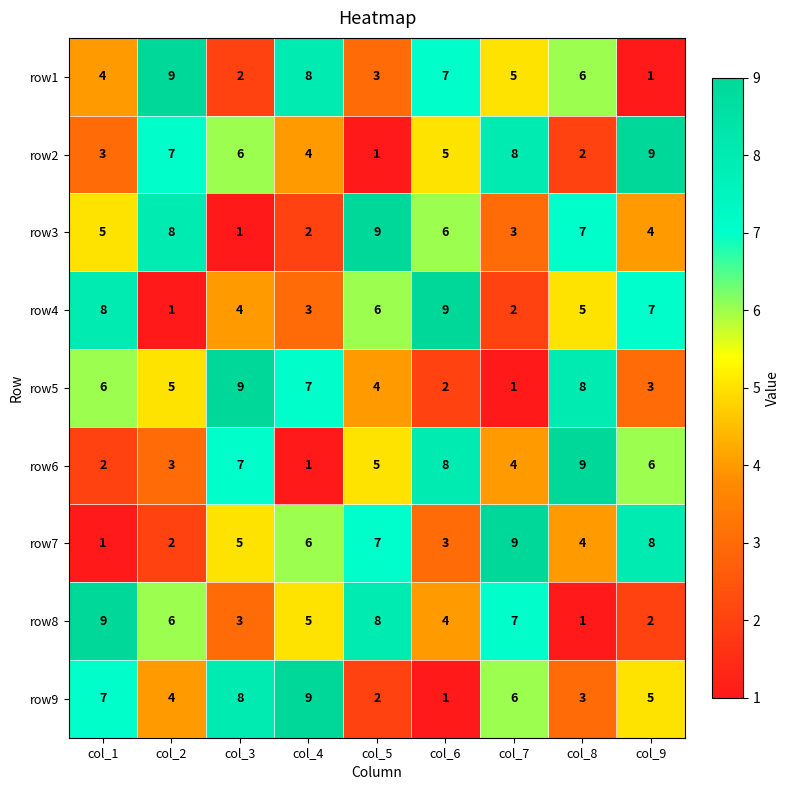

What is the highest value of the row9 series?

9